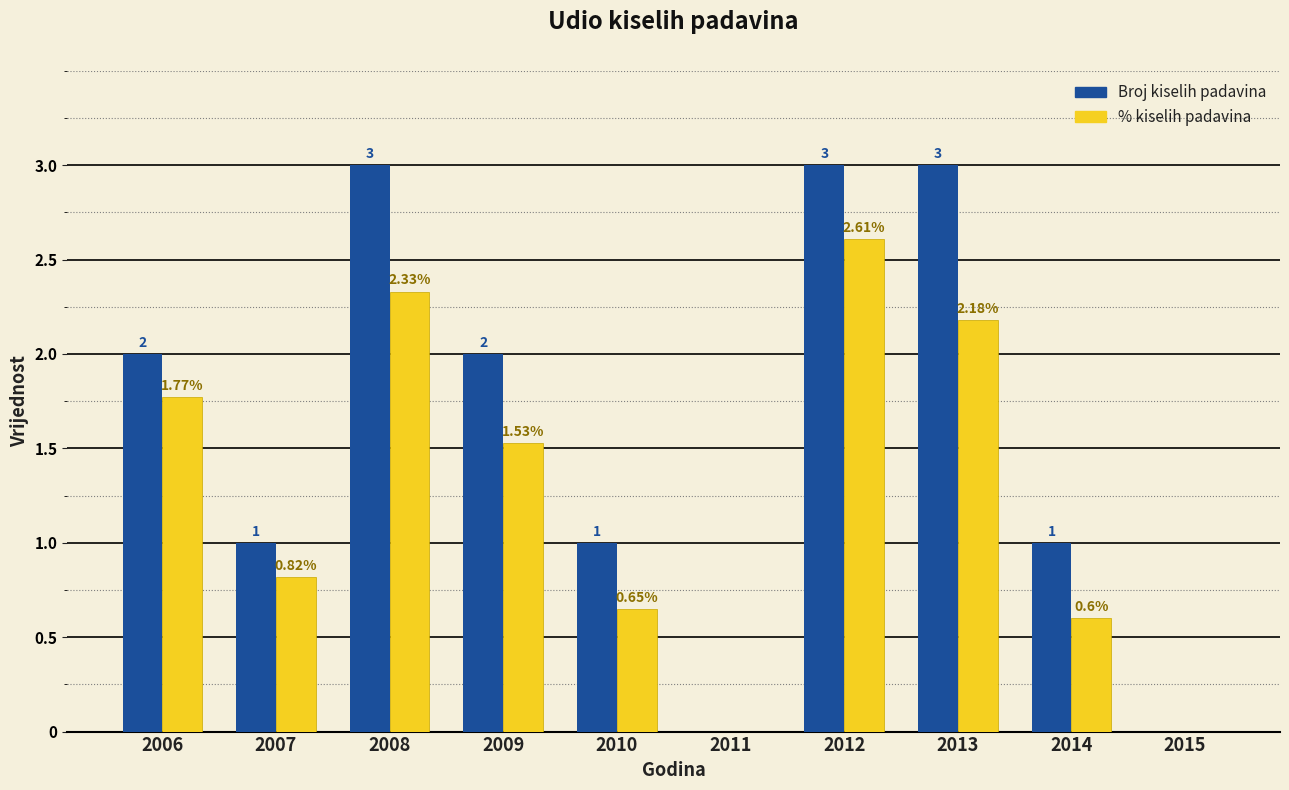

How many categories are shown in the chart?

10